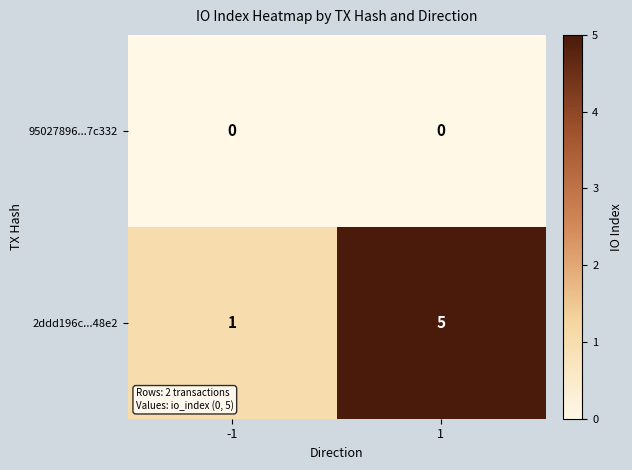

Rank the series by their average value, from highest to lowest.

2ddd196c...48e2, 95027896...7c332